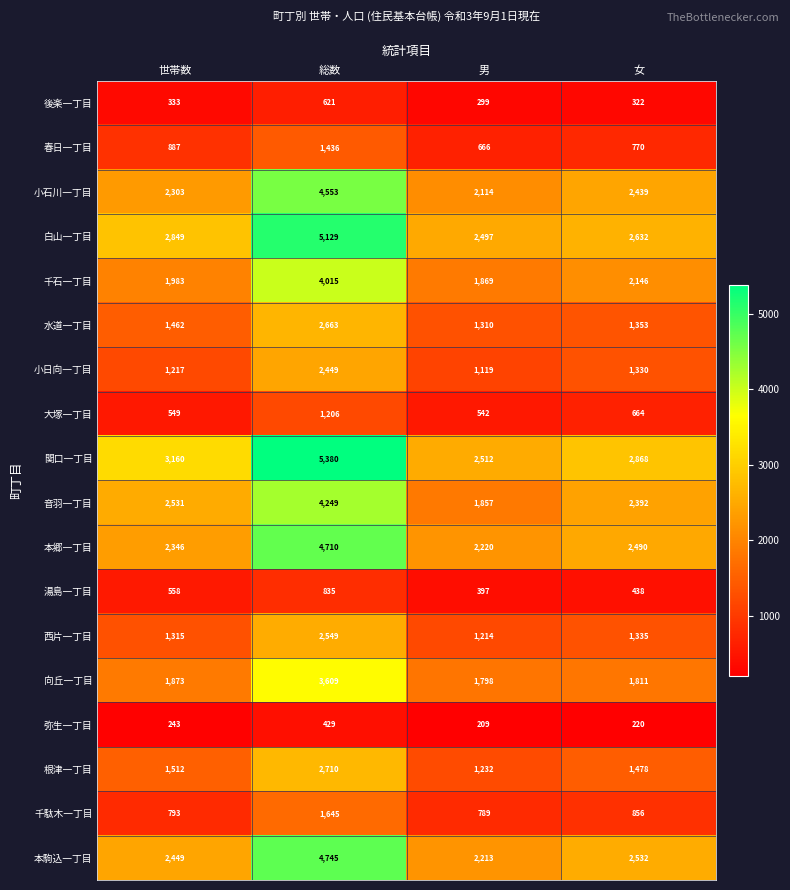

What is the maximum value shown in the chart?

5380